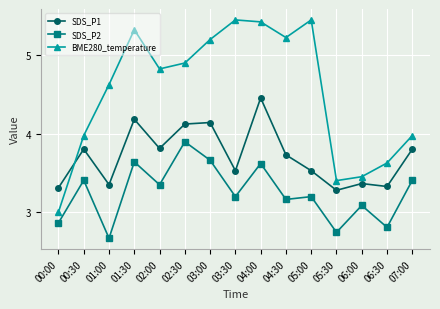

What is the label of the 6th point from the right?

04:30